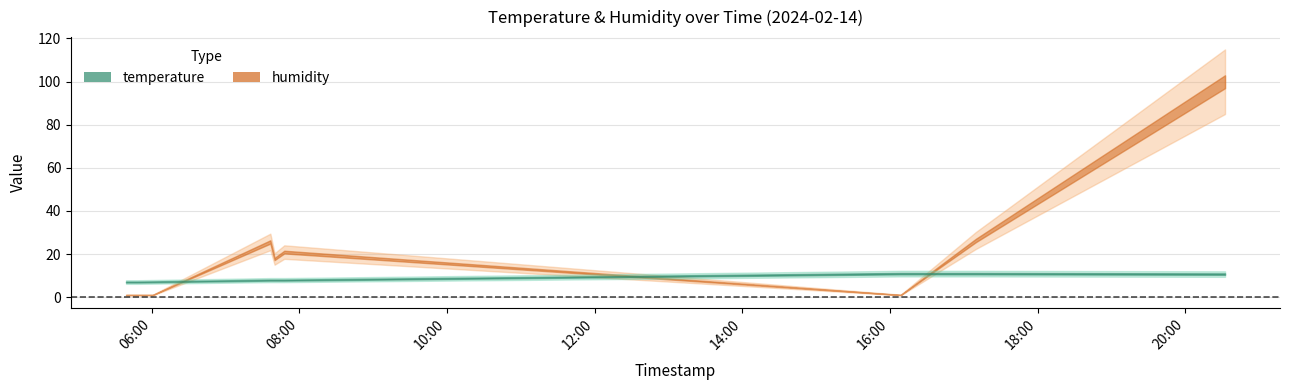

What is the smallest value displayed?

1.0